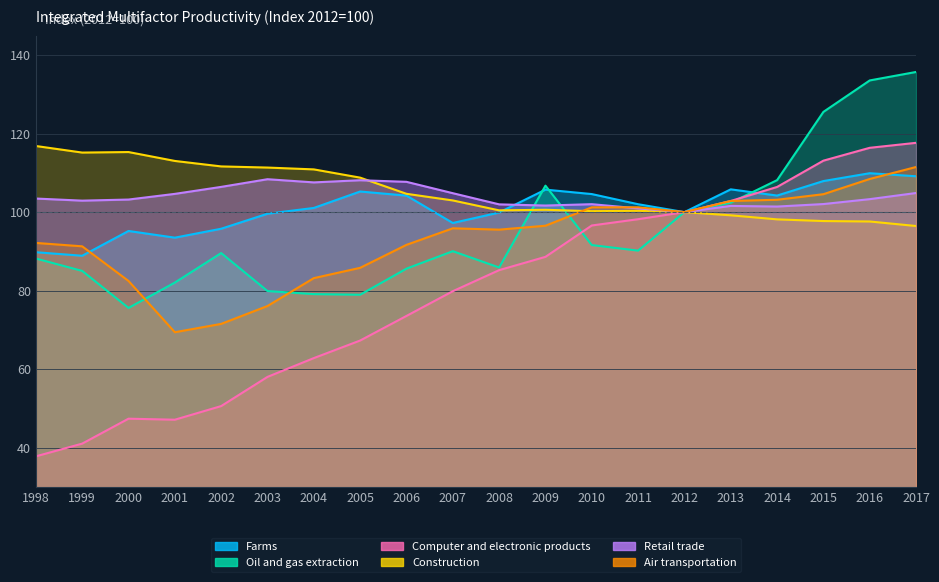

What is the value of the Retail trade point at the 6th from the left?

108.4